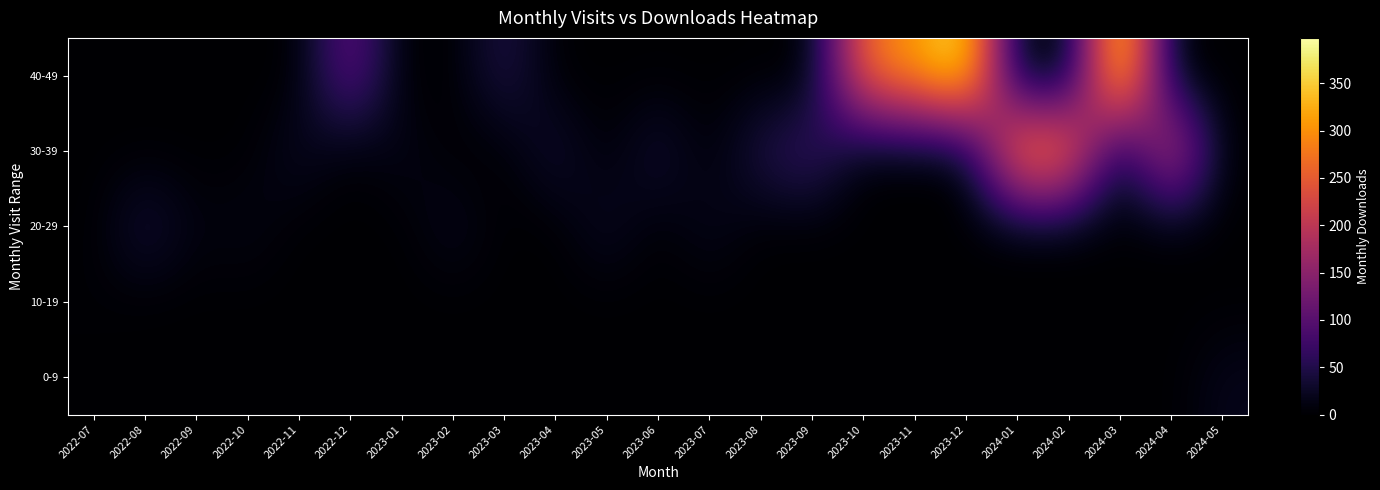

Reading right to left, what are all the values shown in this chart?

0-9: 2024-05=19	2024-04=0	2024-03=0	2024-02=0	2024-01=0	2023-12=0	2023-11=0	2023-10=0	2023-09=0	2023-08=0	2023-07=0	2023-06=0	2023-05=0	2023-04=0	2023-03=0	2023-02=0	2023-01=0	2022-12=0	2022-11=0	2022-10=0	2022-09=0	2022-08=0	2022-07=0
10-19: 2024-05=0	2024-04=0	2024-03=0	2024-02=0	2024-01=0	2023-12=0	2023-11=0	2023-10=0	2023-09=0	2023-08=0	2023-07=0	2023-06=0	2023-05=0	2023-04=0	2023-03=0	2023-02=0	2023-01=0	2022-12=0	2022-11=0	2022-10=0	2022-09=0	2022-08=0	2022-07=3
20-29: 2024-05=0	2024-04=0	2024-03=0	2024-02=0	2024-01=0	2023-12=0	2023-11=0	2023-10=0	2023-09=0	2023-08=0	2023-07=22	2023-06=0	2023-05=28	2023-04=0	2023-03=0	2023-02=23	2023-01=0	2022-12=0	2022-11=0	2022-10=16	2022-09=9	2022-08=43	2022-07=0
30-39: 2024-05=0	2024-04=232	2024-03=0	2024-02=303	2024-01=319	2023-12=0	2023-11=0	2023-10=0	2023-09=78	2023-08=52	2023-07=0	2023-06=41	2023-05=0	2023-04=39	2023-03=0	2023-02=0	2023-01=18	2022-12=0	2022-11=27	2022-10=0	2022-09=0	2022-08=0	2022-07=0
40-49: 2024-05=0	2024-04=0	2024-03=398	2024-02=0	2024-01=0	2023-12=383	2023-11=311	2023-10=274	2023-09=0	2023-08=0	2023-07=0	2023-06=0	2023-05=0	2023-04=0	2023-03=52	2023-02=0	2023-01=0	2022-12=117	2022-11=0	2022-10=0	2022-09=0	2022-08=0	2022-07=0